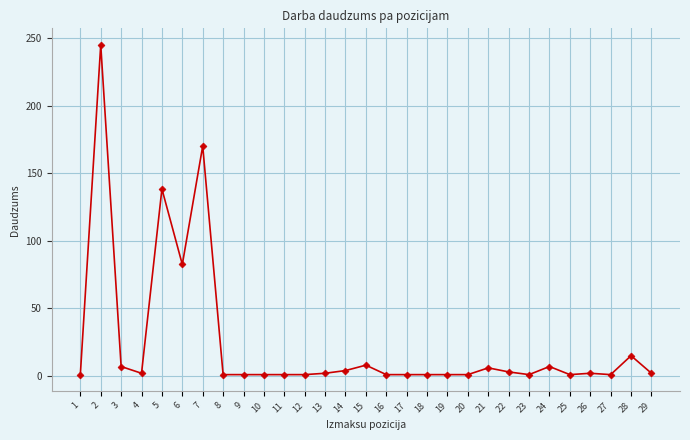

True or false: the data shows 2.0 at 4.

True